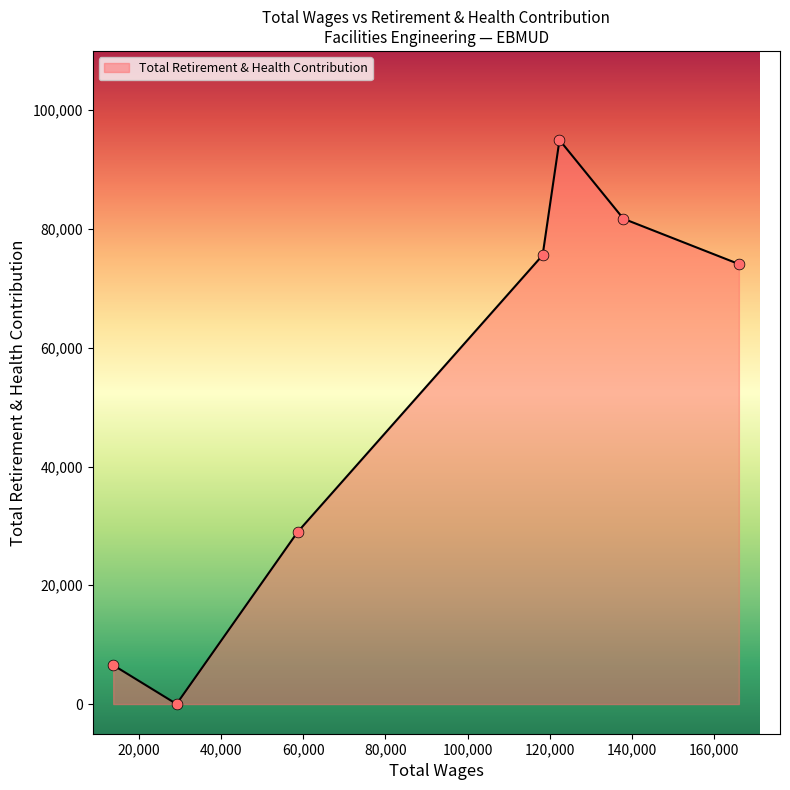

True or false: there are more than 0 points higher than both neighbors.

True